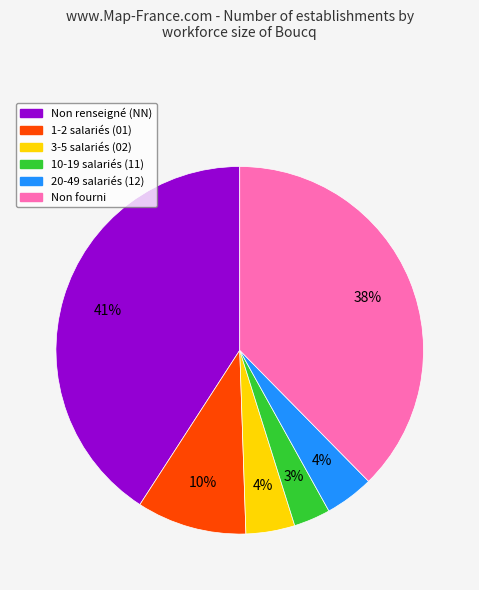

To the nearest percent, what is the average slice percentage?

17%